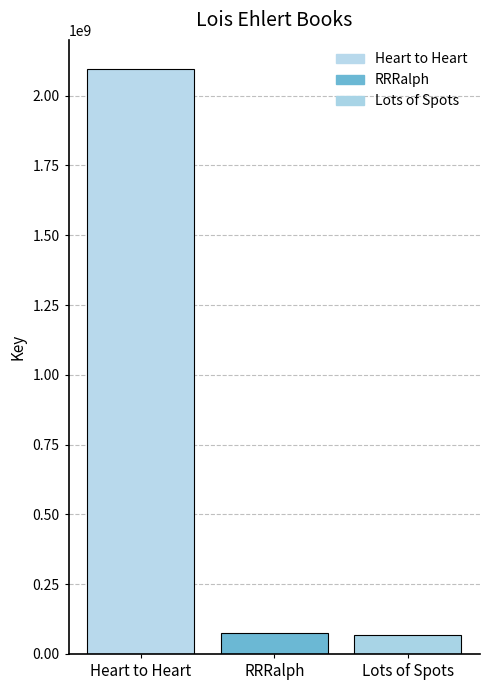

True or false: the data shows 1408398208 at Heart to Heart.

False